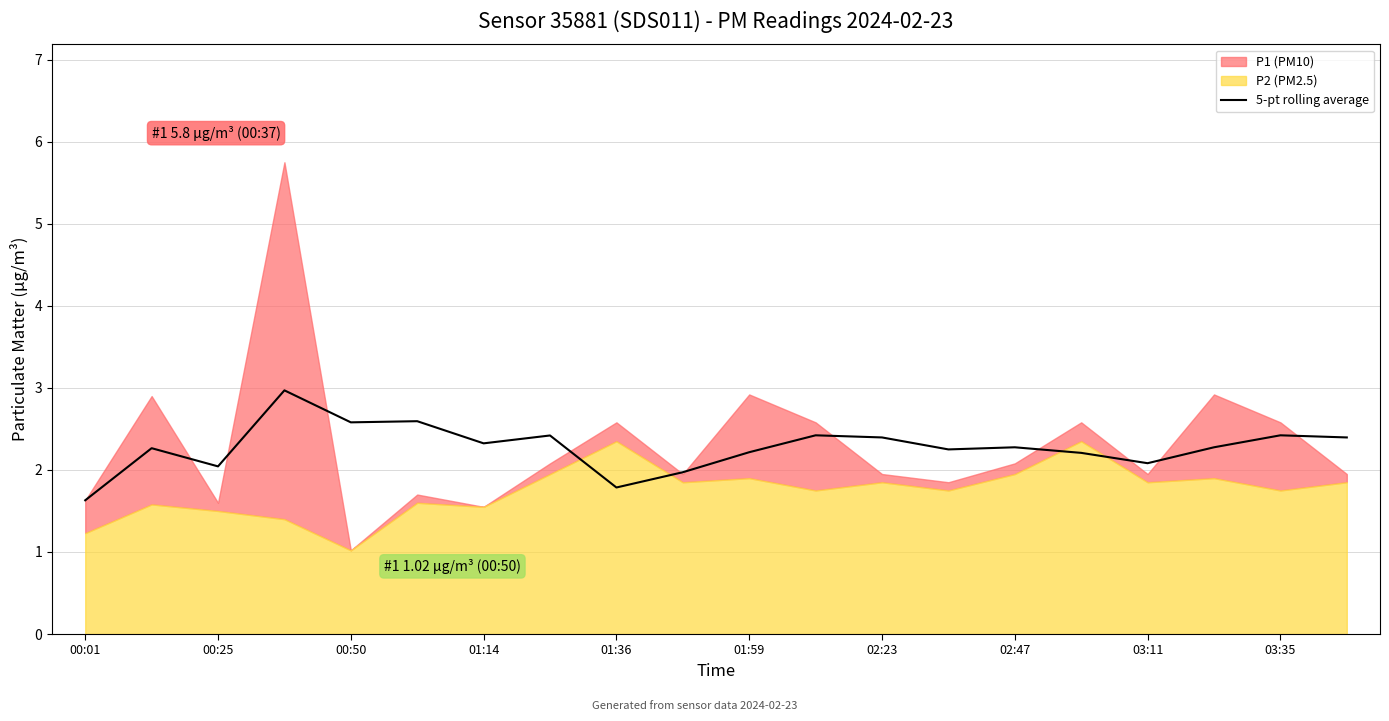

Is it true that 5-pt rolling average equals 2.3 at 02:47?

True